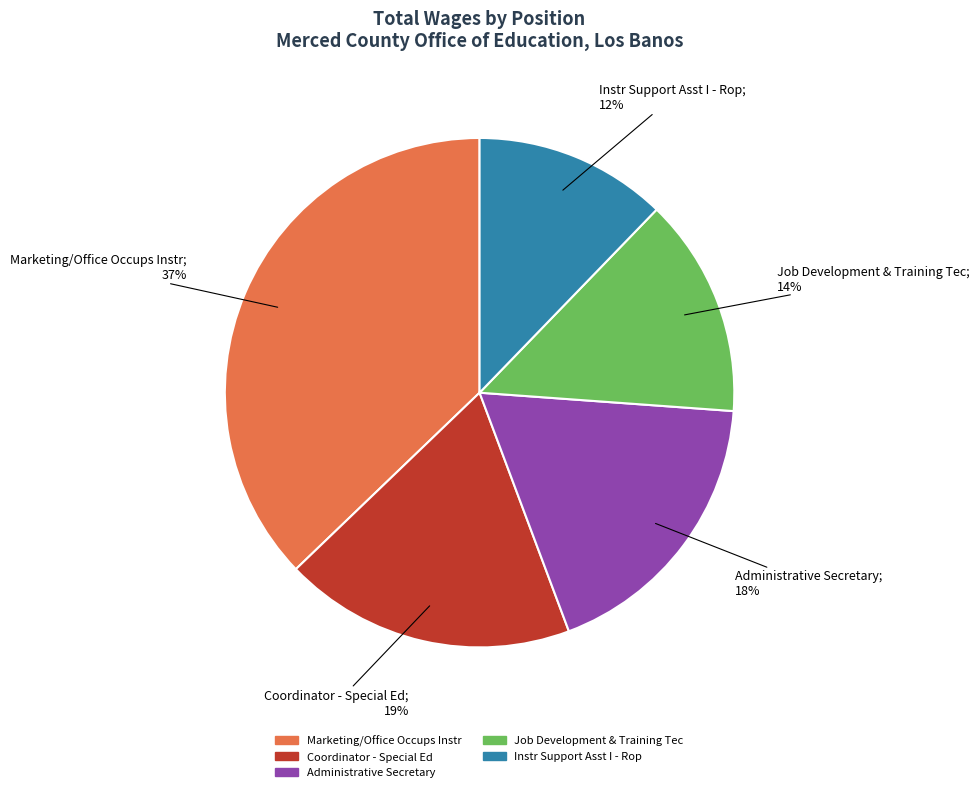

What is the smallest slice in the pie chart?

Instr Support Asst I - Rop